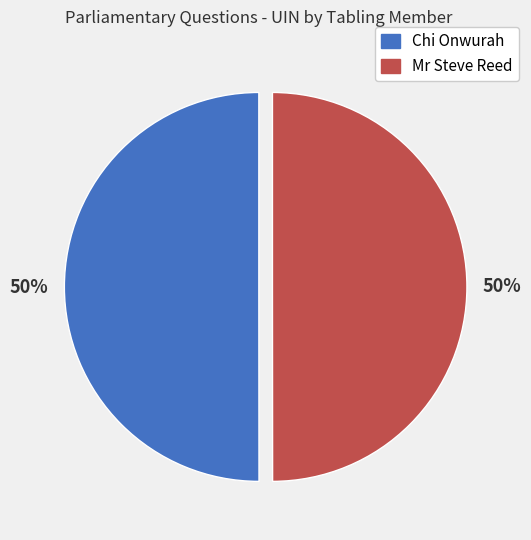

Is it true that Mr Steve Reed is 50% of the pie?

True